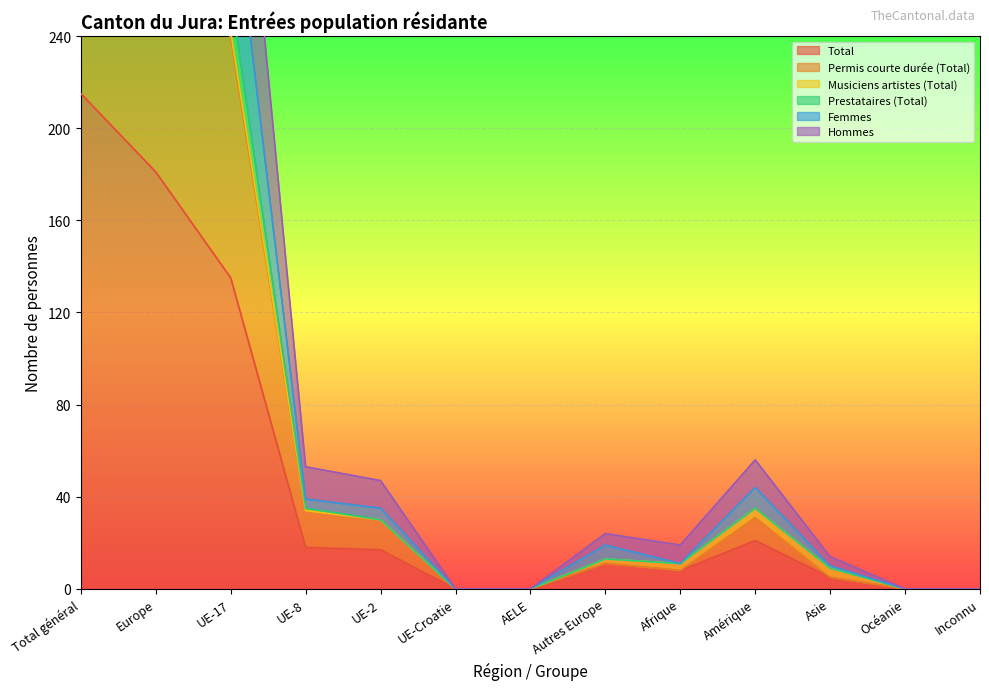

At which category is the sum across all series the highest?

Total général